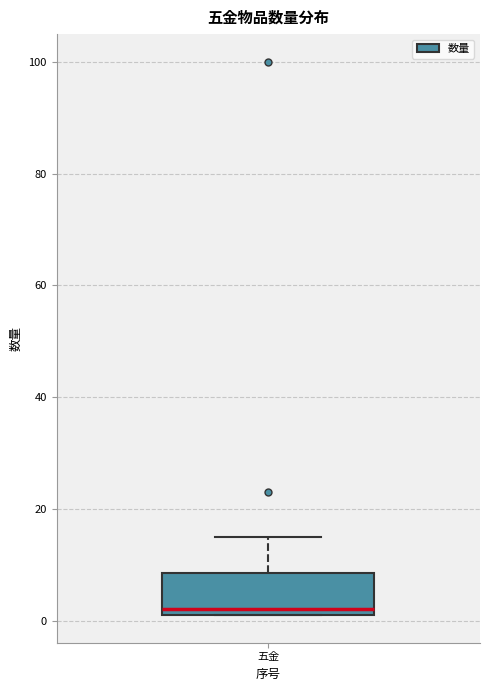

Transcribe this box plot: give where the median line is, the range the box spans, and where the two whiskers end, as read against the y-axis. The values are not printed on the chart, so give them approximately, as read against the axis.

median 2 (just above the box's lower edge), box 2 to 8, whiskers 2 to 16